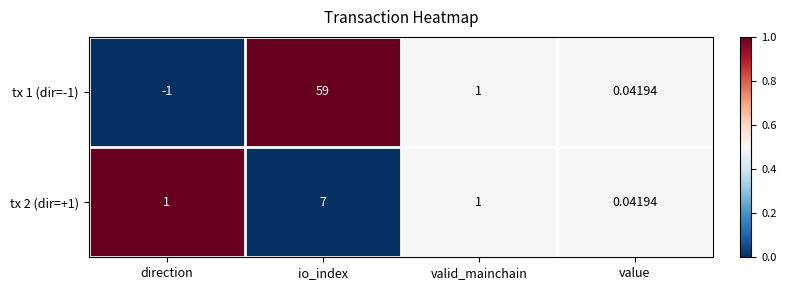

Is the value of tx 1 (dir=-1) at io_index greater than the value of tx 2 (dir=+1) at valid_mainchain?

Yes